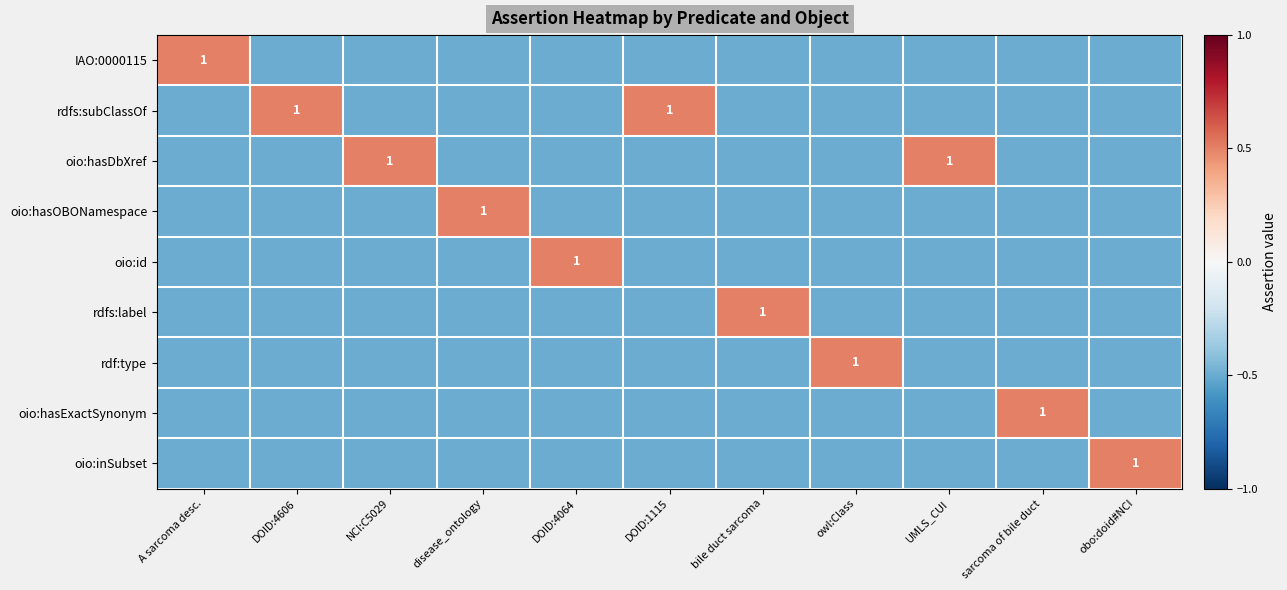

Is it true that rdfs:subClassOf equals 0.4 at DOID:1115?

False